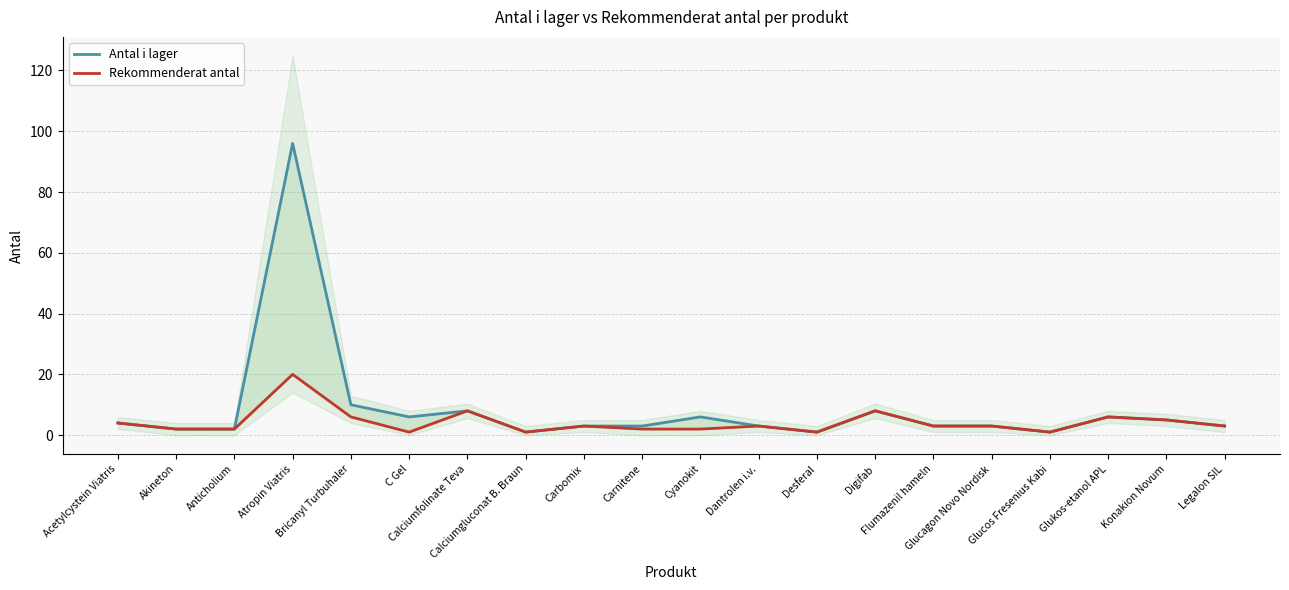

Reading left to right, extract all data points from this chart.

Antal i lager: Acetylcystein Viatris=4	Akineton=2	Anticholium=2	Atropin Viatris=96	Bricanyl Turbuhaler=10	C Gel=6	Calciumfolinate Teva=8	Calciumgluconat B. Braun=1	Carbomix=3	Carnitene=3	Cyanokit=6	Dantrolen i.v.=3	Desferal=1	Digifab=8	Flumazenil hameln=3	Glucagon Novo Nordisk=3	Glucos Fresenius Kabi=1	Glukos-etanol APL=6	Konakion Novum=5	Legalon SIL=3
Rekommenderat antal: Acetylcystein Viatris=4	Akineton=2	Anticholium=2	Atropin Viatris=20	Bricanyl Turbuhaler=6	C Gel=1	Calciumfolinate Teva=8	Calciumgluconat B. Braun=1	Carbomix=3	Carnitene=2	Cyanokit=2	Dantrolen i.v.=3	Desferal=1	Digifab=8	Flumazenil hameln=3	Glucagon Novo Nordisk=3	Glucos Fresenius Kabi=1	Glukos-etanol APL=6	Konakion Novum=5	Legalon SIL=3